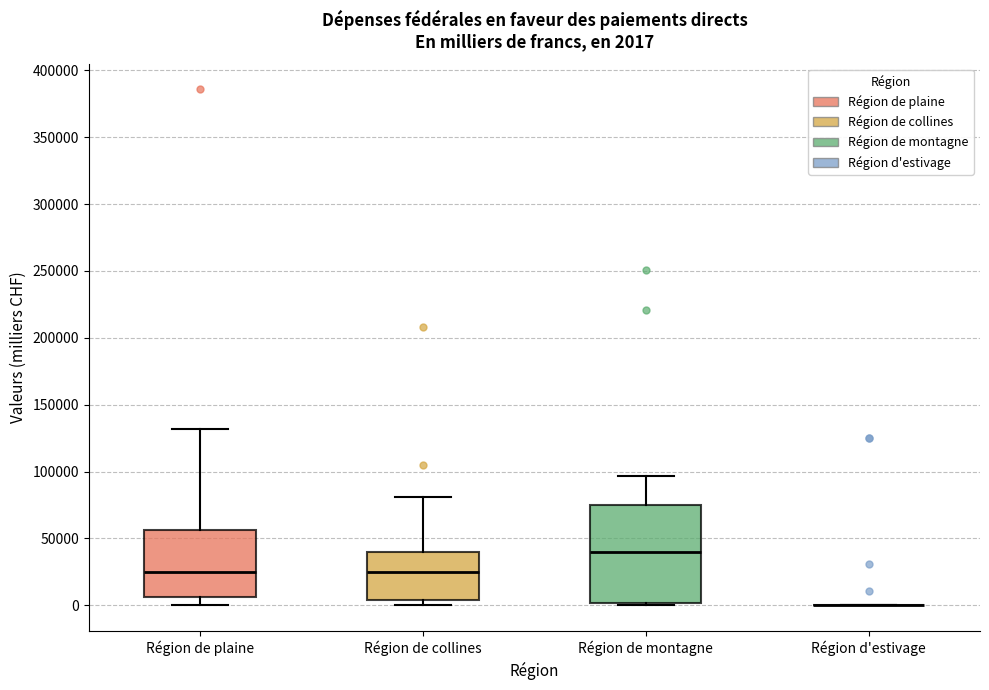

Comparing the boxes themselves (not the whiskers), which one is the tallest?

Région de montagne